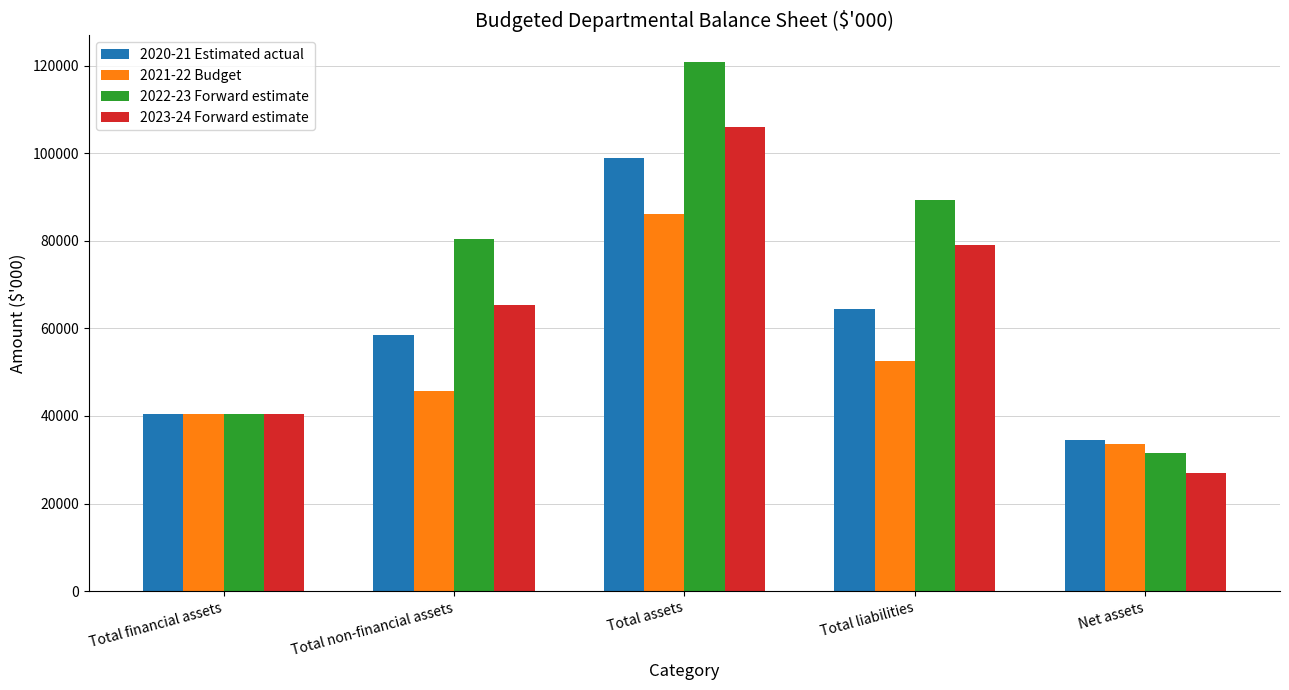

What is the greatest value displayed?

120882